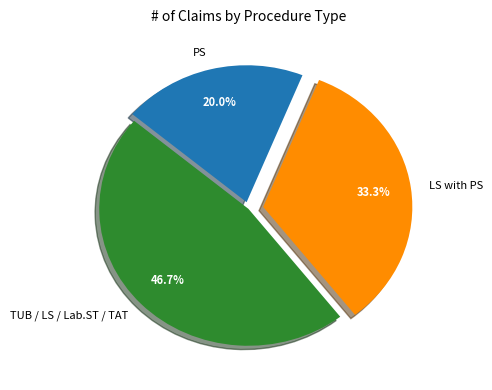

Which slice is the largest?

TUB / LS / Lab.ST / TAT